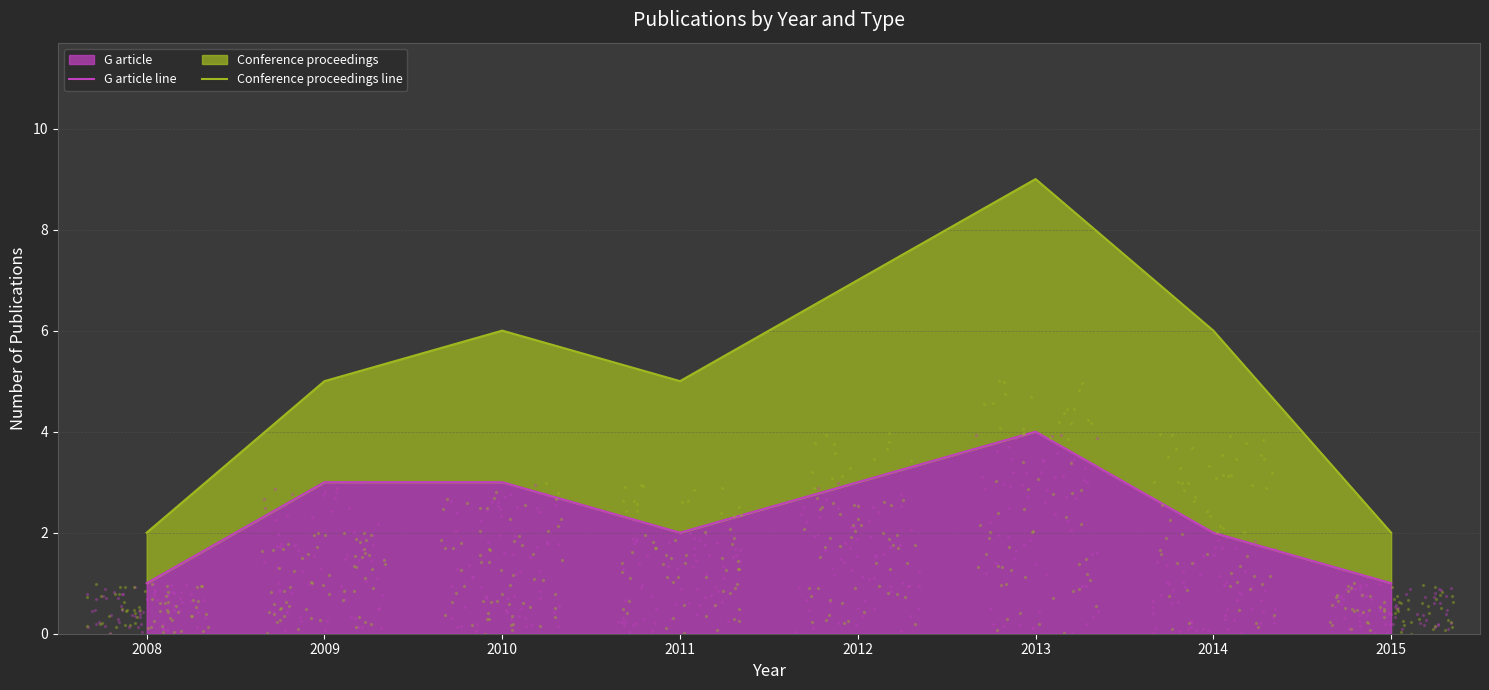

Which series has the largest total across all categories?

Conference proceedings line